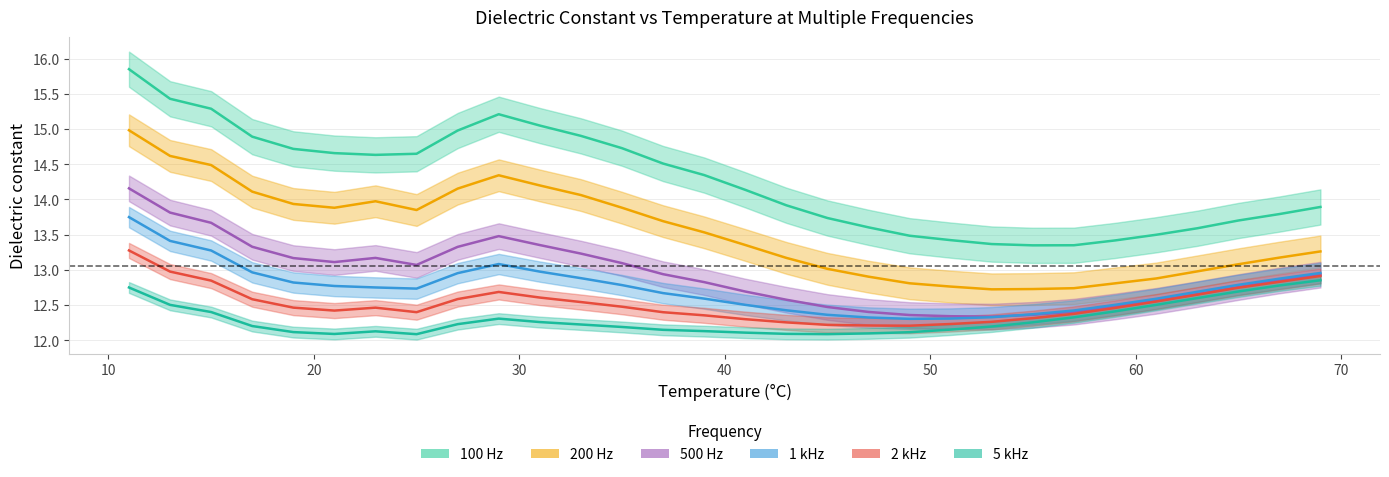

Reading right to left, list all the values displayed in this chart.

100 Hz: 69=13.9	67=13.8	65=13.7	63=13.6	61=13.5	59=13.4	57=13.3	55=13.3	53=13.4	51=13.4	49=13.5	47=13.6	45=13.7	43=13.9	41=14.1	39=14.3	37=14.5	35=14.7	33=14.9	31=15.0	29=15.2	27=15.0	25=14.6	23=14.6	21=14.7	19=14.7	17=14.9	15=15.3	13=15.4	11=15.9
200 Hz: 69=13.3	67=13.2	65=13.1	63=13.0	61=12.9	59=12.8	57=12.7	55=12.7	53=12.7	51=12.8	49=12.8	47=12.9	45=13.0	43=13.2	41=13.4	39=13.5	37=13.7	35=13.9	33=14.1	31=14.2	29=14.3	27=14.2	25=13.9	23=14.0	21=13.9	19=13.9	17=14.1	15=14.5	13=14.6	11=15.0
500 Hz: 69=12.9	67=12.8	65=12.8	63=12.7	61=12.6	59=12.5	57=12.4	55=12.4	53=12.3	51=12.3	49=12.4	47=12.4	45=12.5	43=12.6	41=12.7	39=12.8	37=12.9	35=13.1	33=13.2	31=13.4	29=13.5	27=13.3	25=13.1	23=13.2	21=13.1	19=13.2	17=13.3	15=13.7	13=13.8	11=14.2
1 kHz: 69=13.0	67=12.9	65=12.8	63=12.7	61=12.6	59=12.5	57=12.4	55=12.4	53=12.3	51=12.3	49=12.3	47=12.3	45=12.4	43=12.4	41=12.5	39=12.6	37=12.7	35=12.8	33=12.9	31=13.0	29=13.1	27=13.0	25=12.7	23=12.8	21=12.8	19=12.8	17=13.0	15=13.3	13=13.4	11=13.7
2 kHz: 69=12.9	67=12.8	65=12.7	63=12.6	61=12.6	59=12.5	57=12.4	55=12.3	53=12.3	51=12.2	49=12.2	47=12.2	45=12.2	43=12.3	41=12.3	39=12.4	37=12.4	35=12.5	33=12.5	31=12.6	29=12.7	27=12.6	25=12.4	23=12.5	21=12.4	19=12.5	17=12.6	15=12.8	13=13.0	11=13.3
5 kHz: 69=12.9	67=12.8	65=12.7	63=12.6	61=12.5	59=12.4	57=12.3	55=12.3	53=12.2	51=12.2	49=12.1	47=12.1	45=12.1	43=12.1	41=12.1	39=12.1	37=12.1	35=12.2	33=12.2	31=12.3	29=12.3	27=12.2	25=12.1	23=12.1	21=12.1	19=12.1	17=12.2	15=12.4	13=12.5	11=12.8